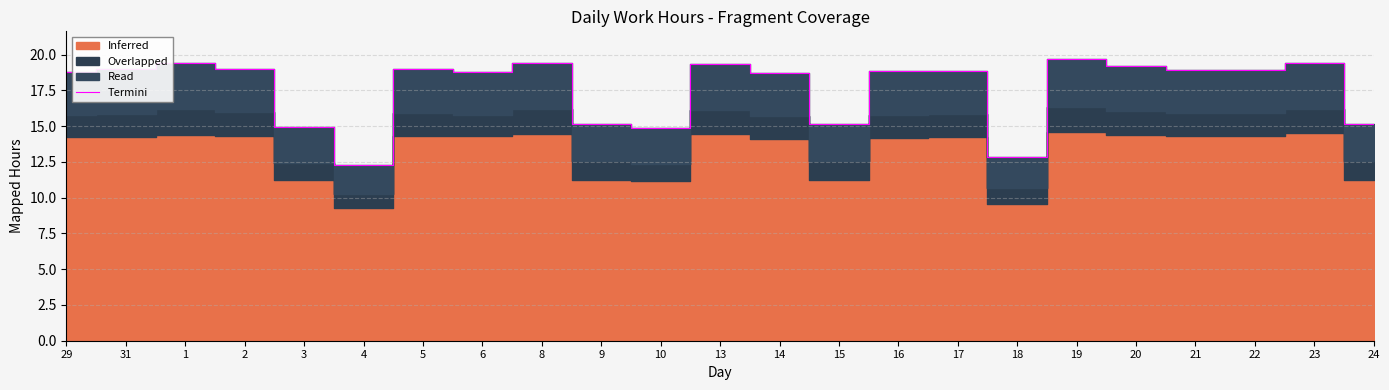

What position from the right is 21?

4